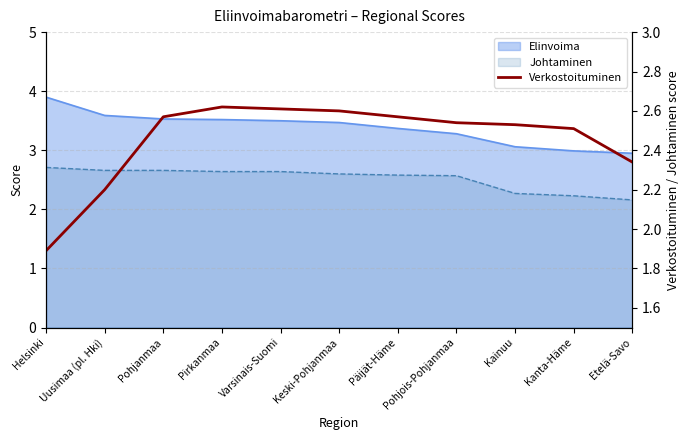

What position from the right is Pohjanmaa?

9